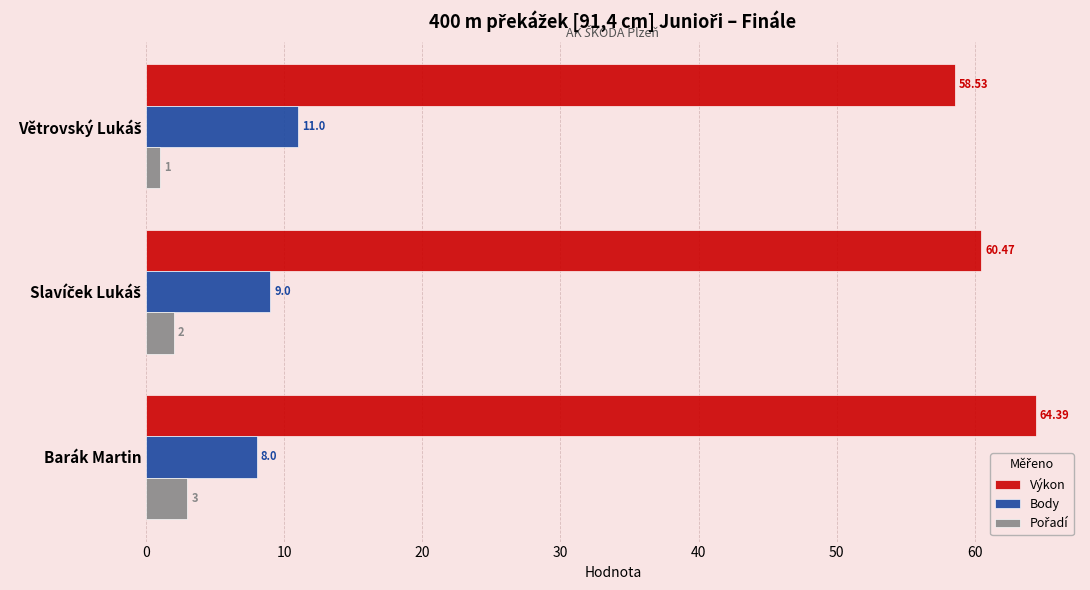

At which category is the sum across all series the highest?

Barák Martin